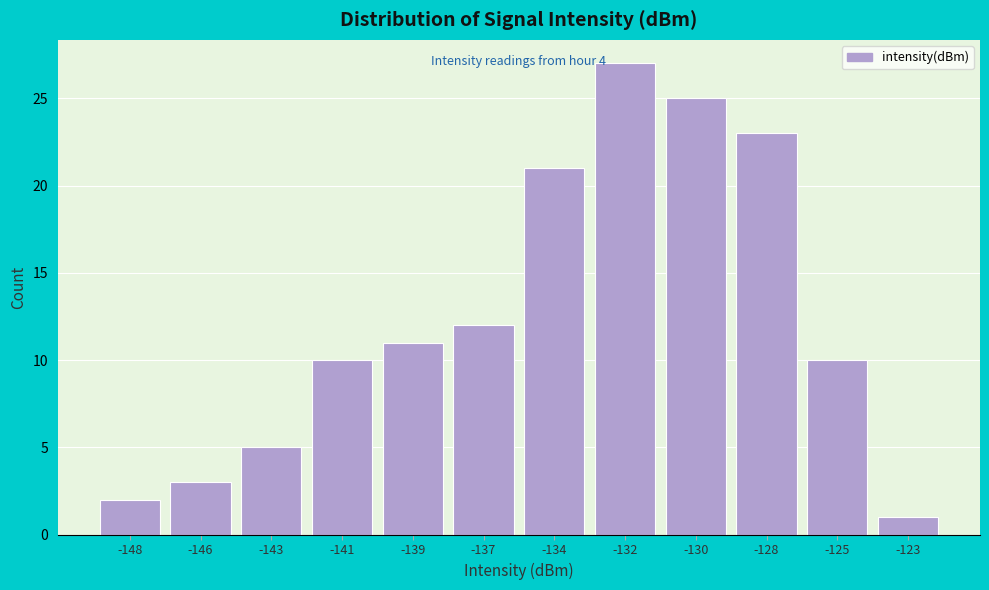

Reading right to left, list all the values displayed in this chart.

-123=1	-125=10	-128=23	-130=25	-132=27	-134=21	-137=12	-139=11	-141=10	-143=5	-146=3	-148=2